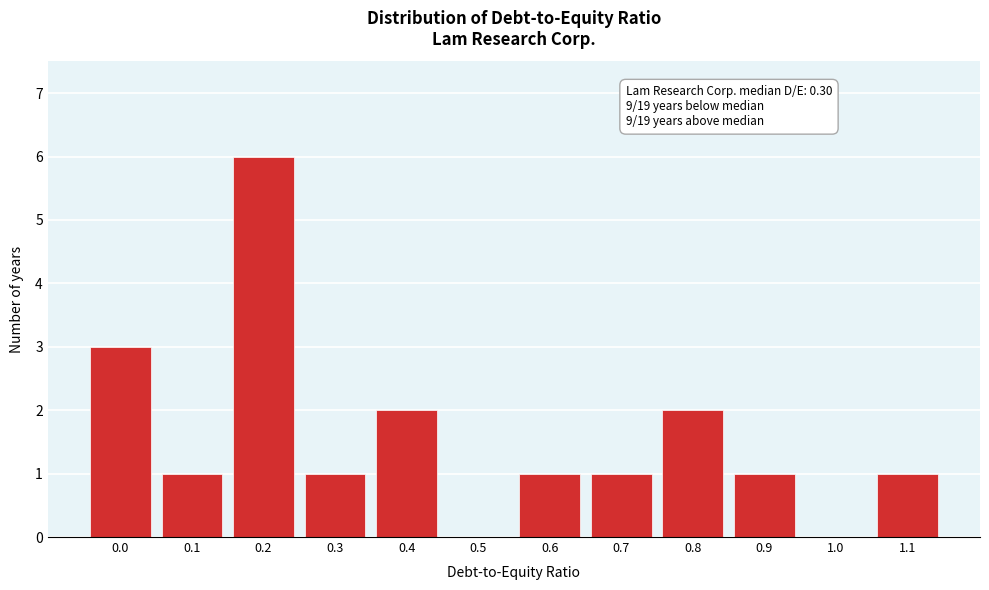

Reading right to left, list all the values displayed in this chart.

1.1=1	1.0=0	0.9=1	0.8=2	0.7=1	0.6=1	0.5=0	0.4=2	0.3=1	0.2=6	0.1=1	0.0=3